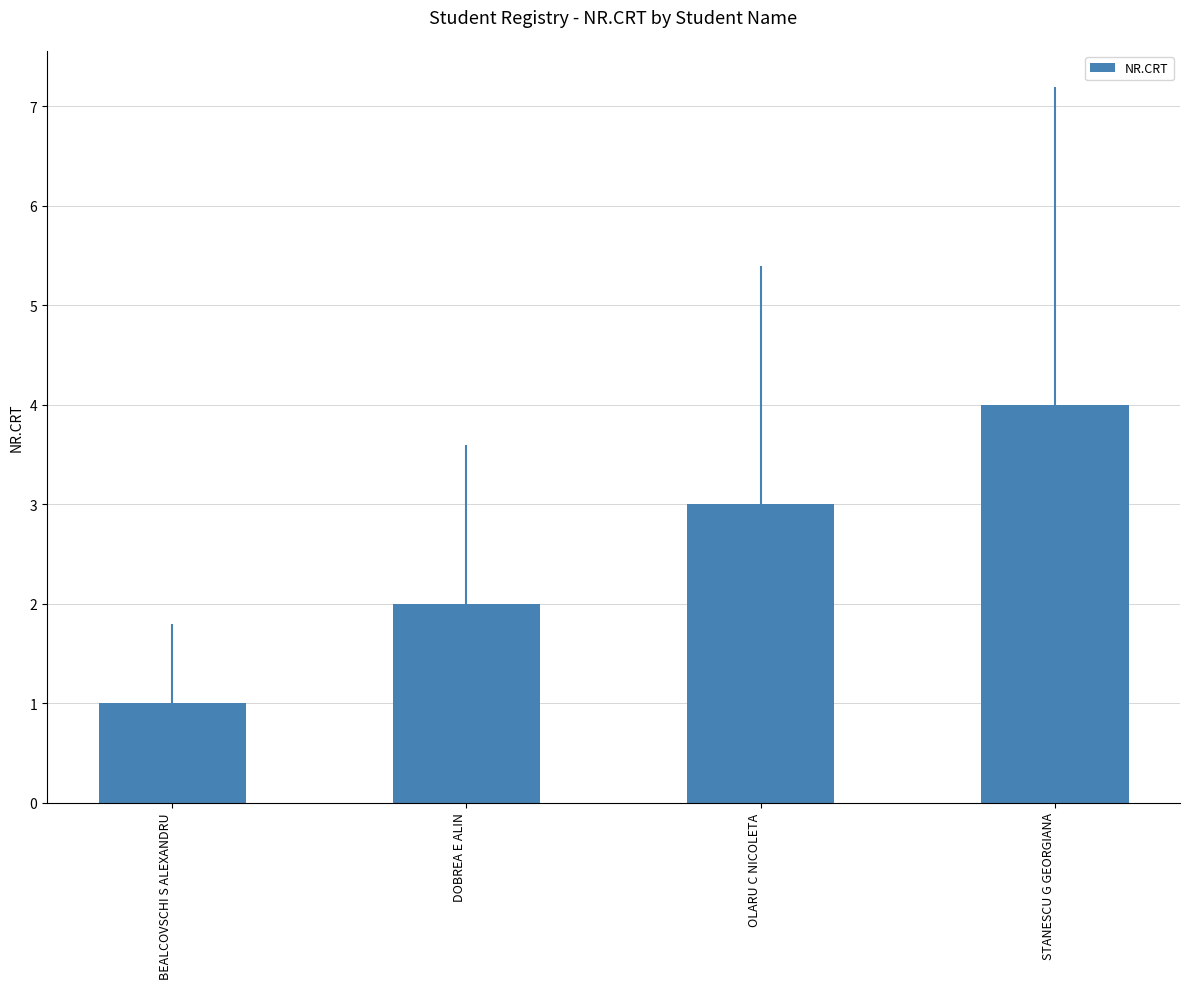

The value at STANESCU G GEORGIANA is 7. True or false?

False